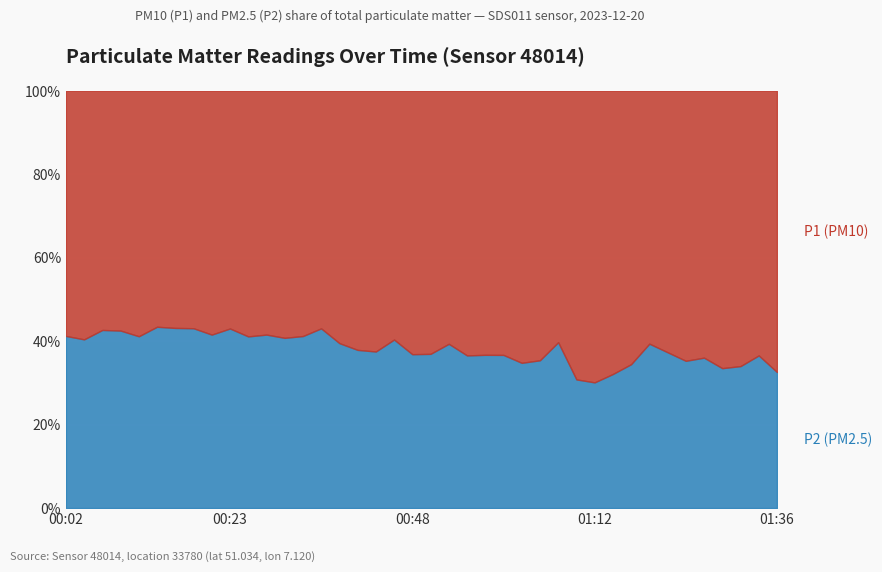

Which series has the widest spread of values?

P1